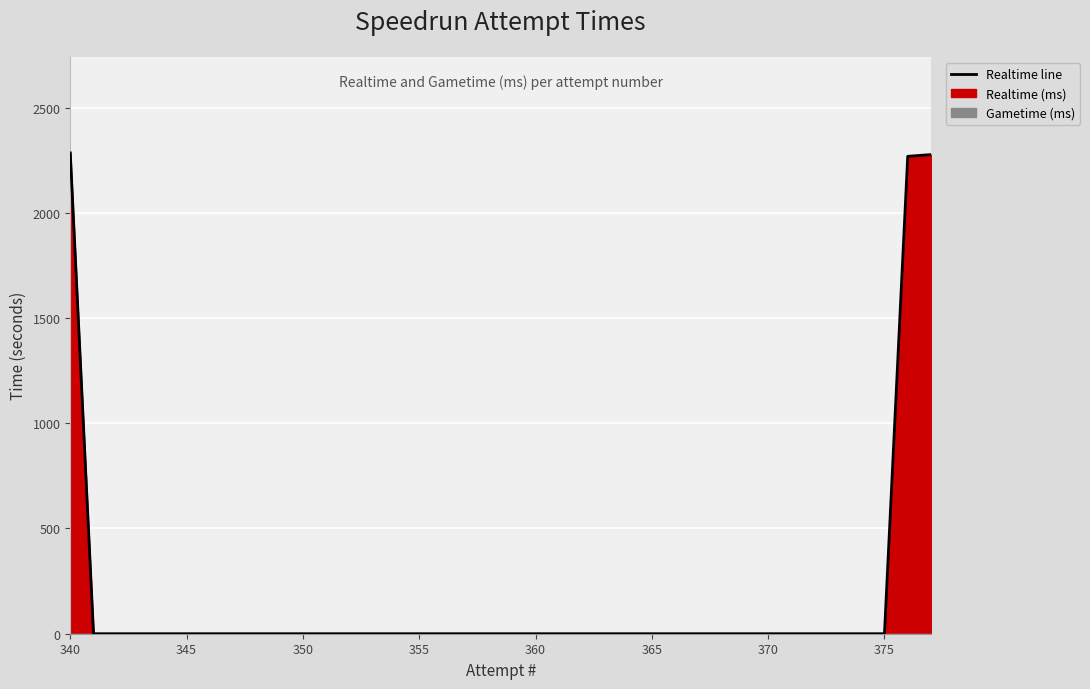

Count the number of categories in the chart.

38